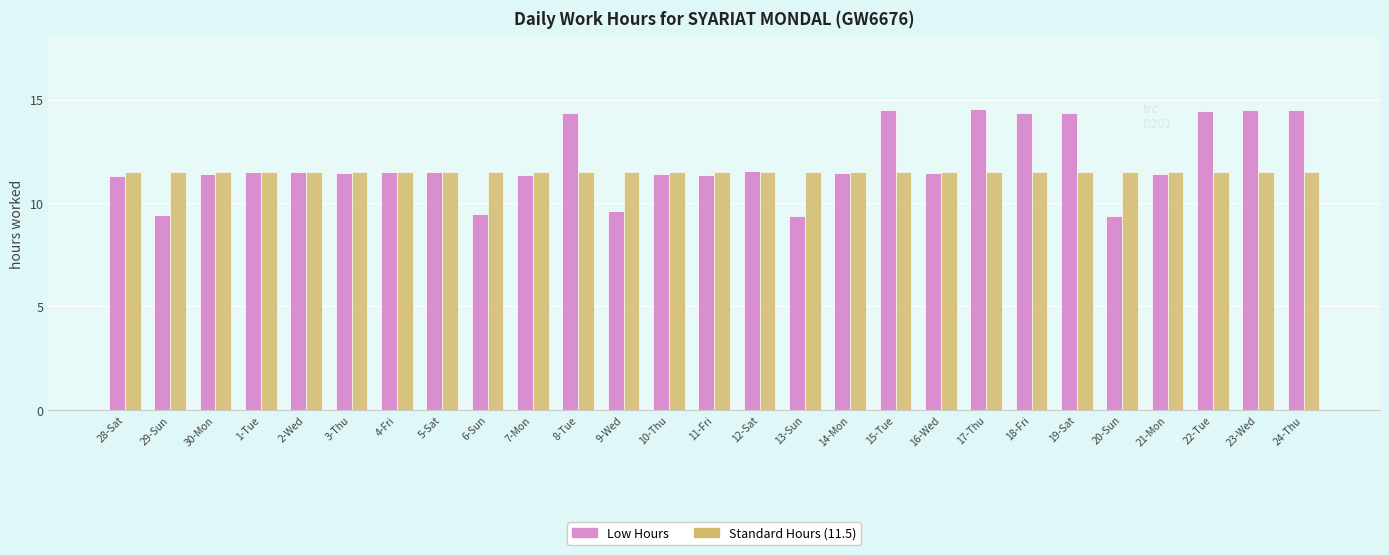

The value of Low Hours at 10-Thu is 11.4. True or false?

True